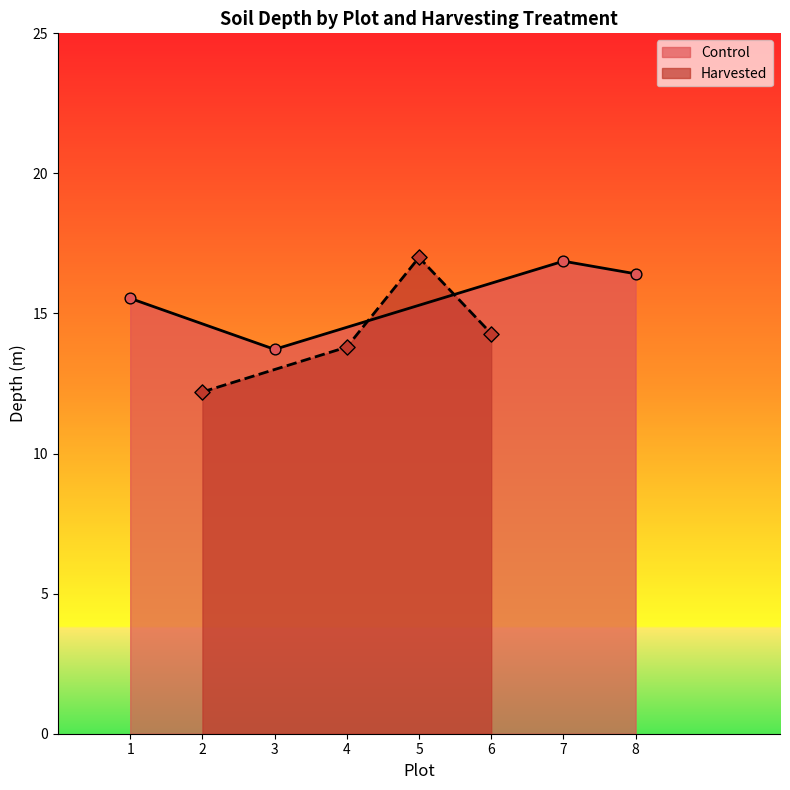

Which series has the largest Y range (max minus min)?

Harvested